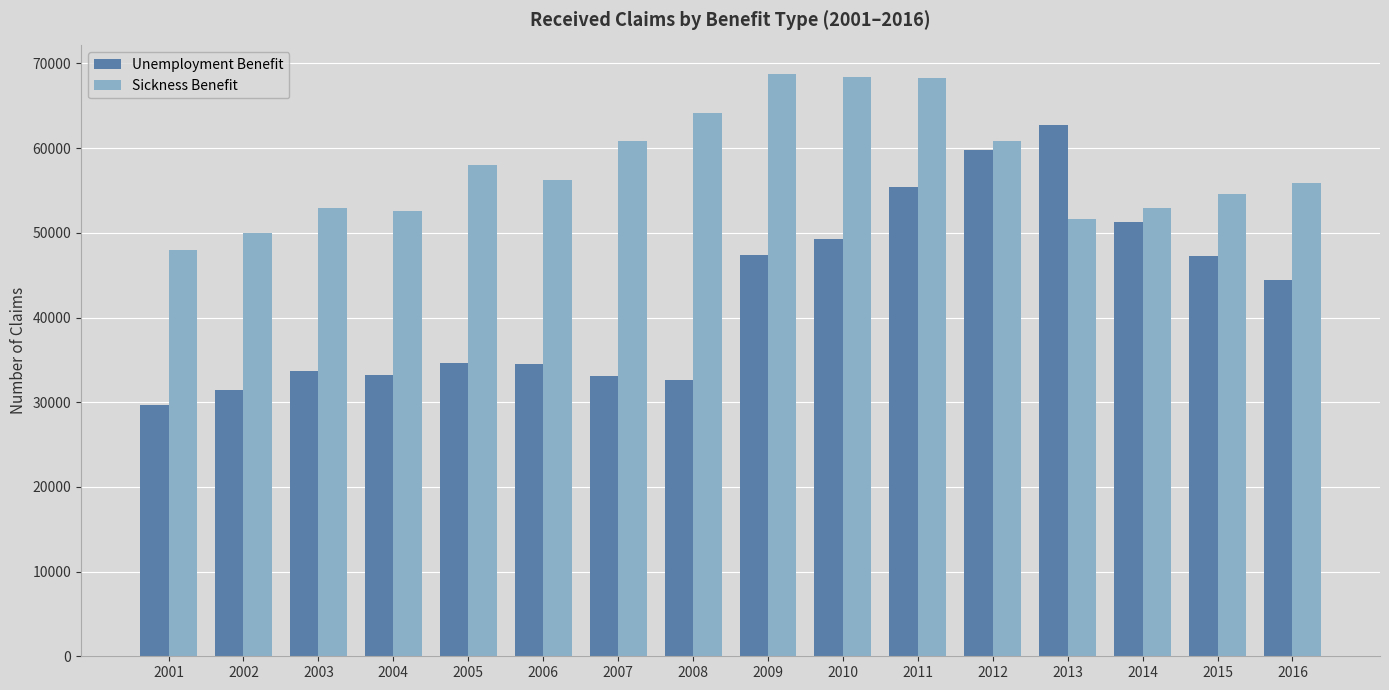

Does the chart contain any negative values?

No